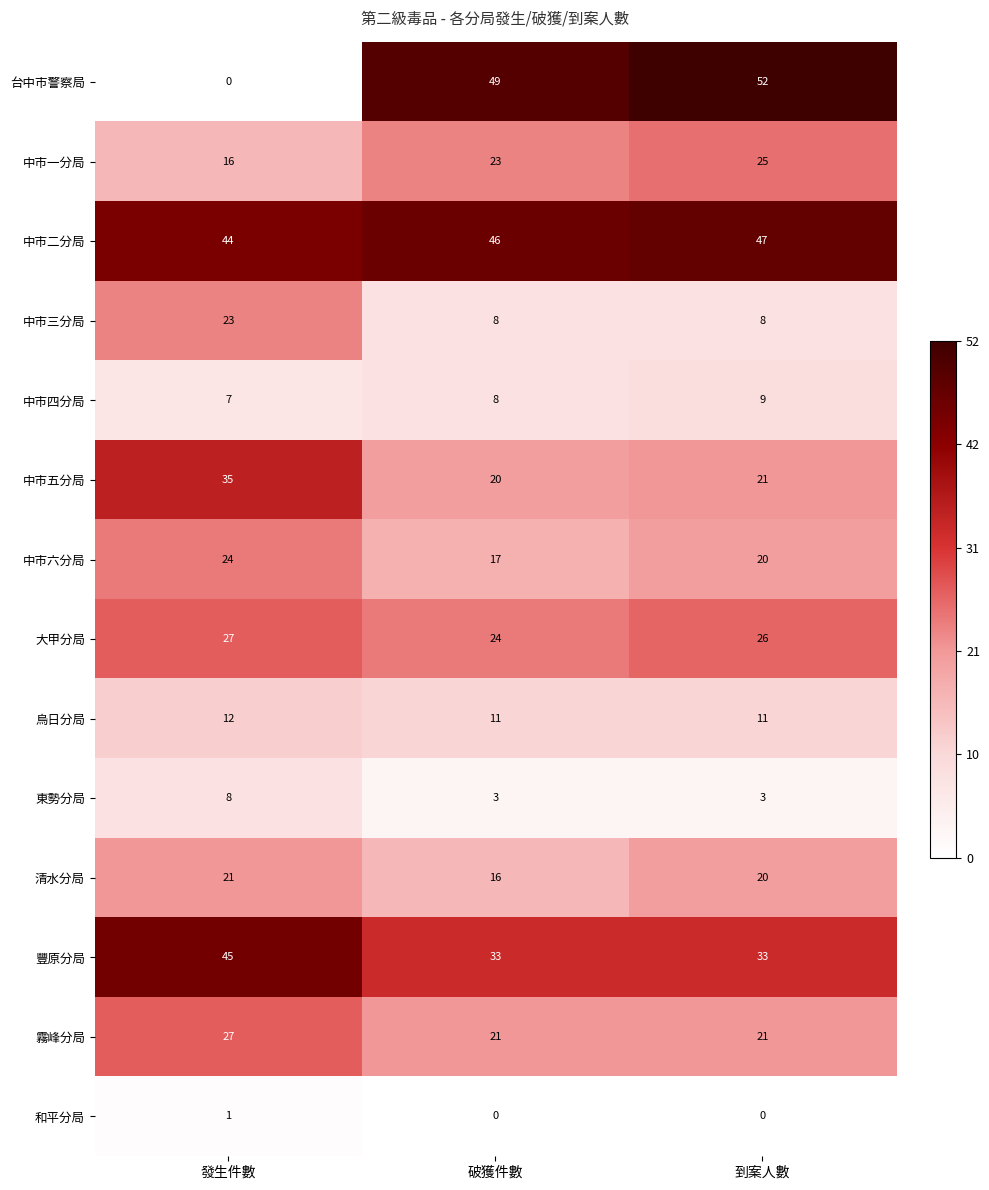

Between 發生件數 and 破獲件數, which series saw the biggest shift?

台中市警察局